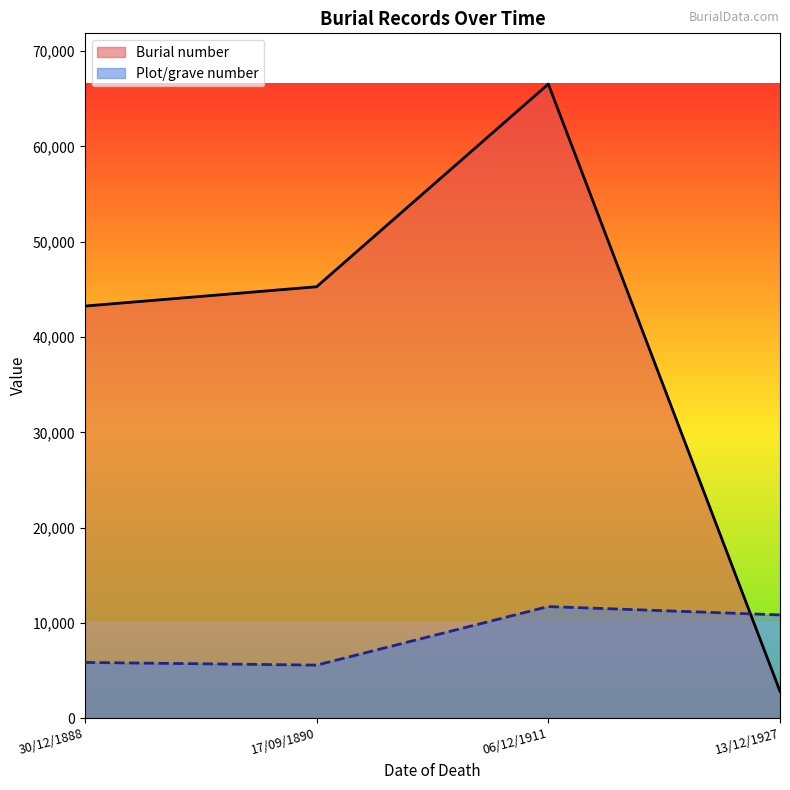

Reading left to right, list all the values displayed in this chart.

Burial number: 43251	45279	66552	2817
Plot/grave number: 5848	5565	11714	10835